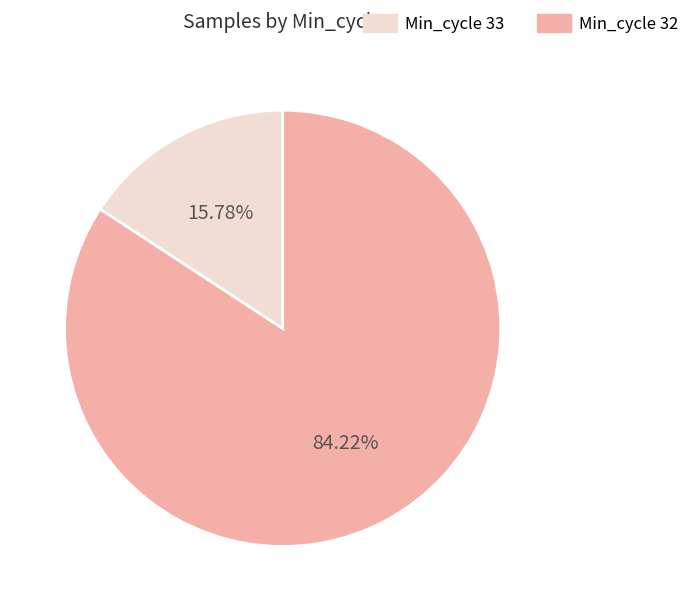

How many segments does this pie chart have?

2